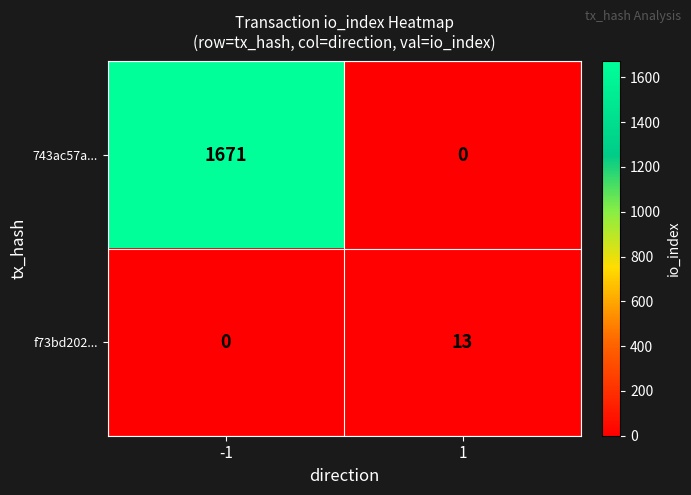

Rank the series by their maximum value, from highest to lowest.

743ac57a..., f73bd202...